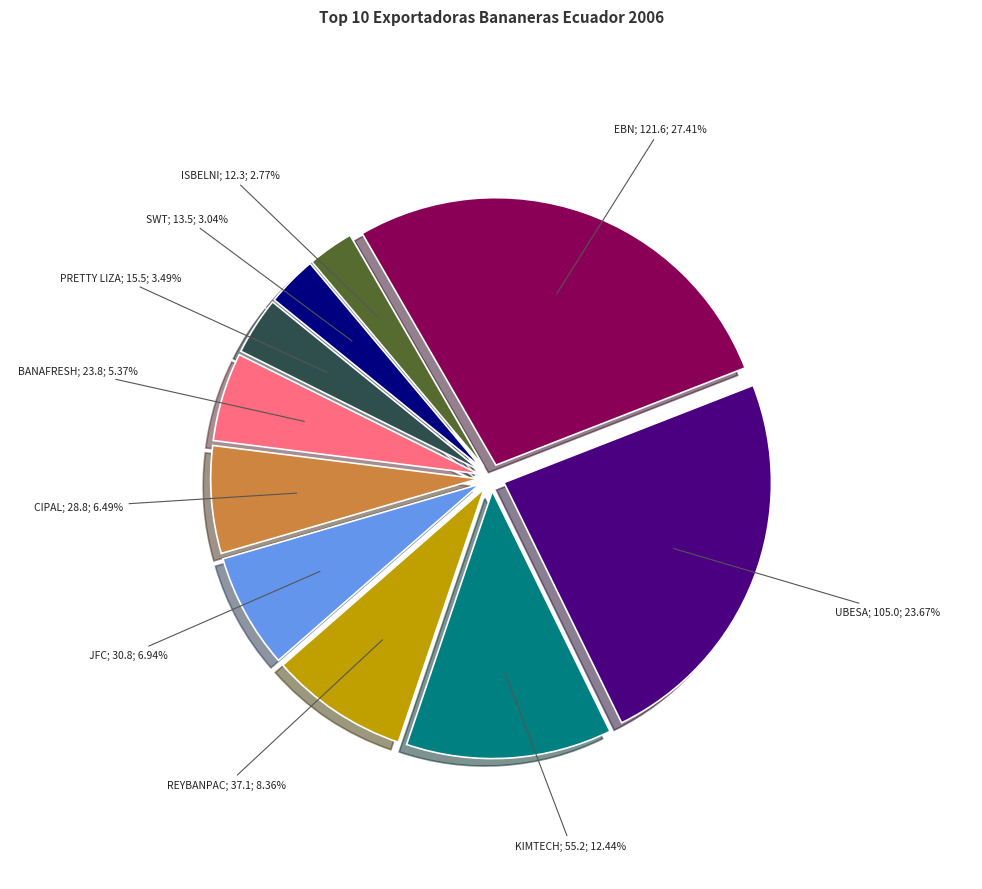

Does any single category account for the majority?

No